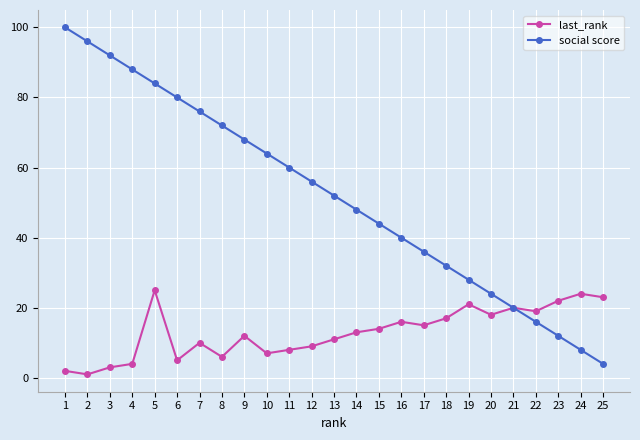

Reading left to right, what are all the values shown in this chart?

last_rank: 2	1	3	4	25	5	10	6	12	7	8	9	11	13	14	16	15	17	21	18	20	19	22	24	23
social score: 100	96	92	88	84	80	76	72	68	64	60	56	52	48	44	40	36	32	28	24	20	16	12	8	4